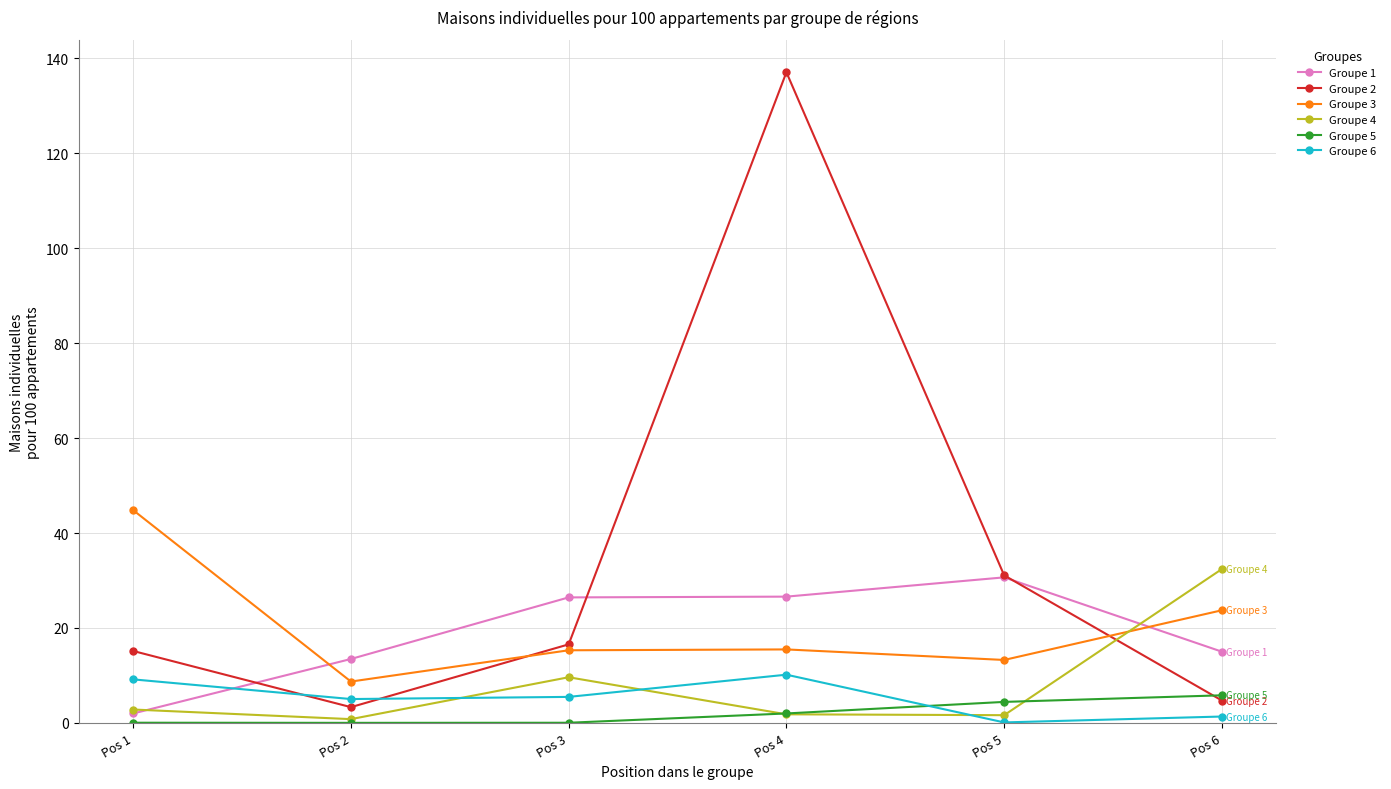

In Groupe 5, how many points are lower than both neighbors (excluding endpoints)?

1